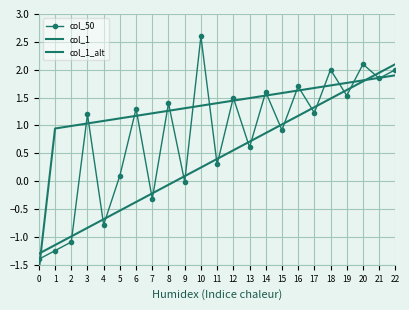

Which series has the largest range (max minus min)?

col_50